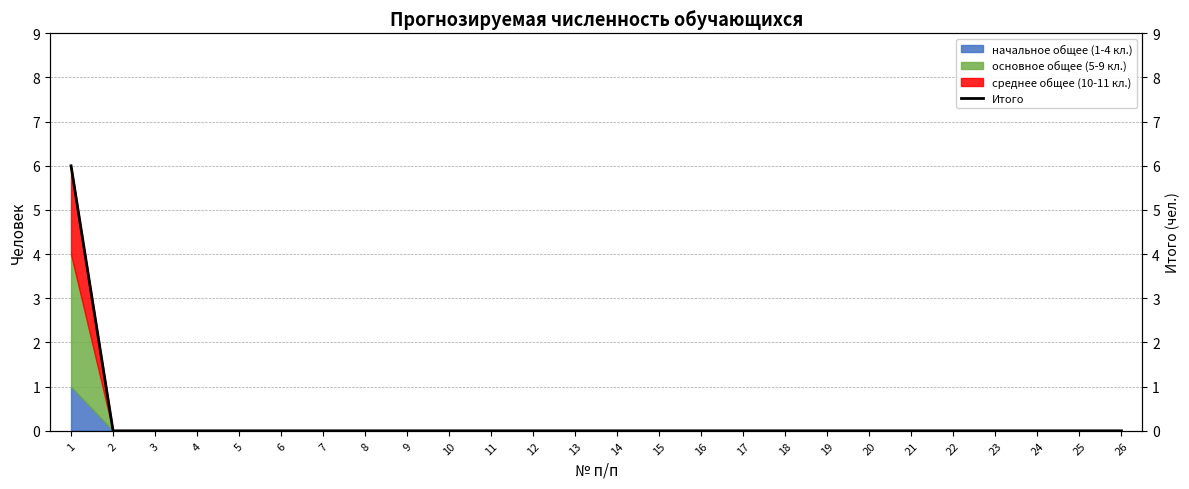

Which category has the highest value across all series?

1